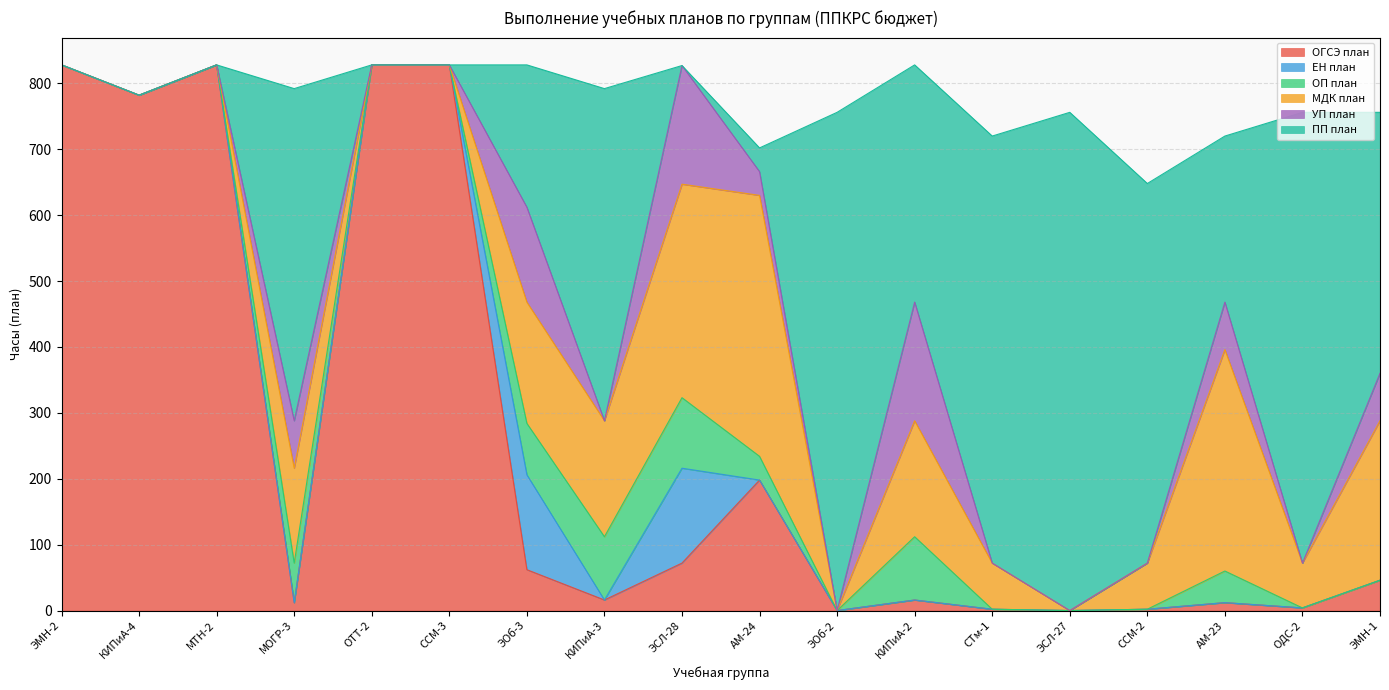

Between which two adjacent categories do УП план and ОП план first intersect?

ЭОб-3 and КИПиА-3